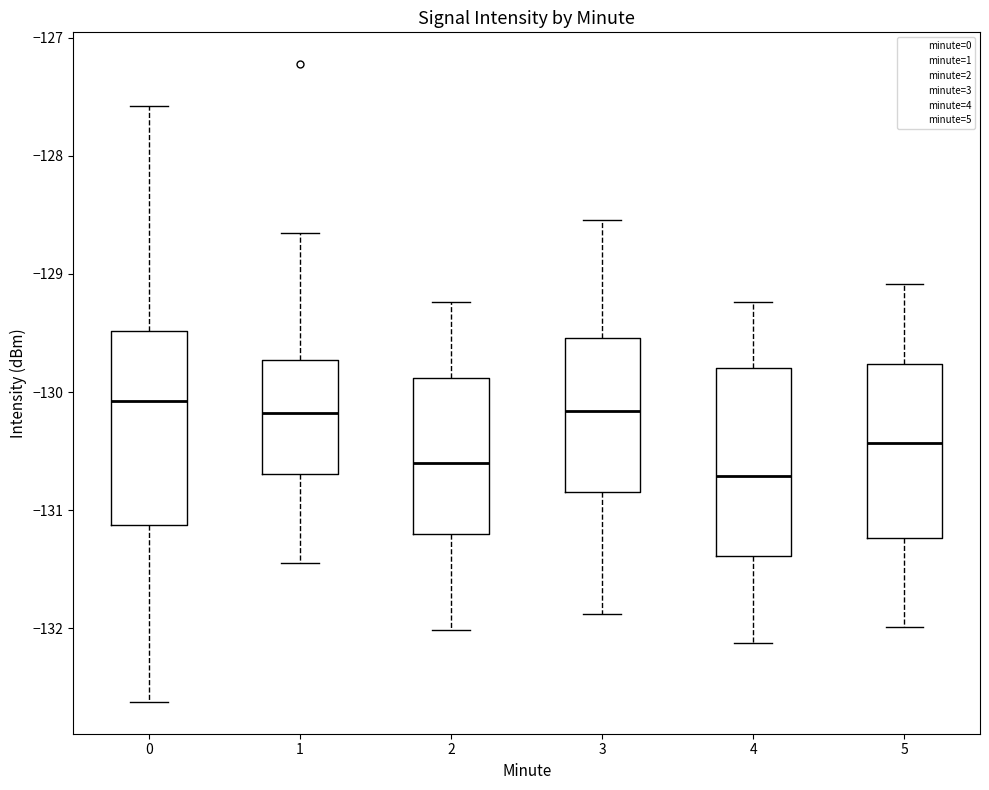

Which box has the lowest median line?

4